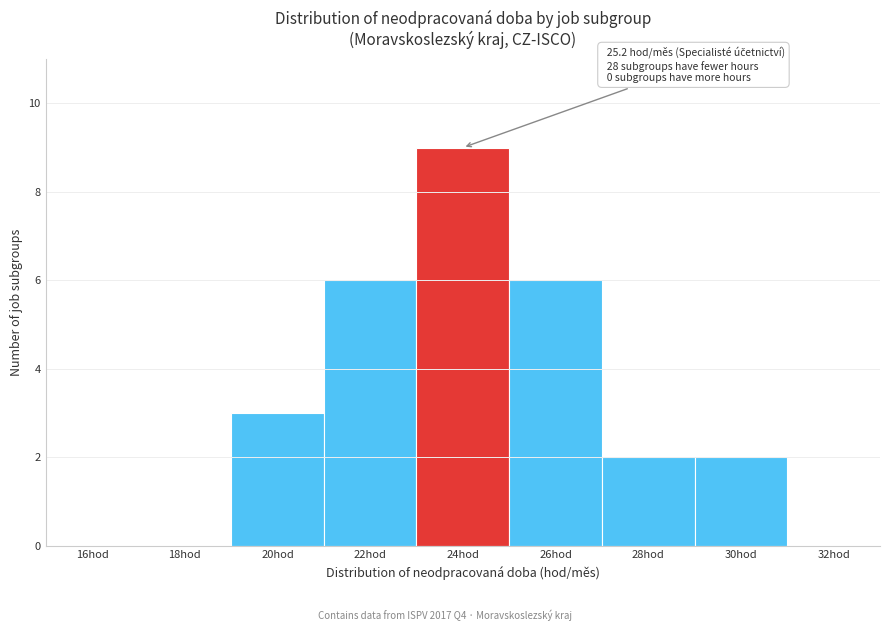

Reading right to left, transcribe all the data shown in this chart.

32hod=0	30hod=2	28hod=2	26hod=6	24hod=9	22hod=6	20hod=3	18hod=0	16hod=0